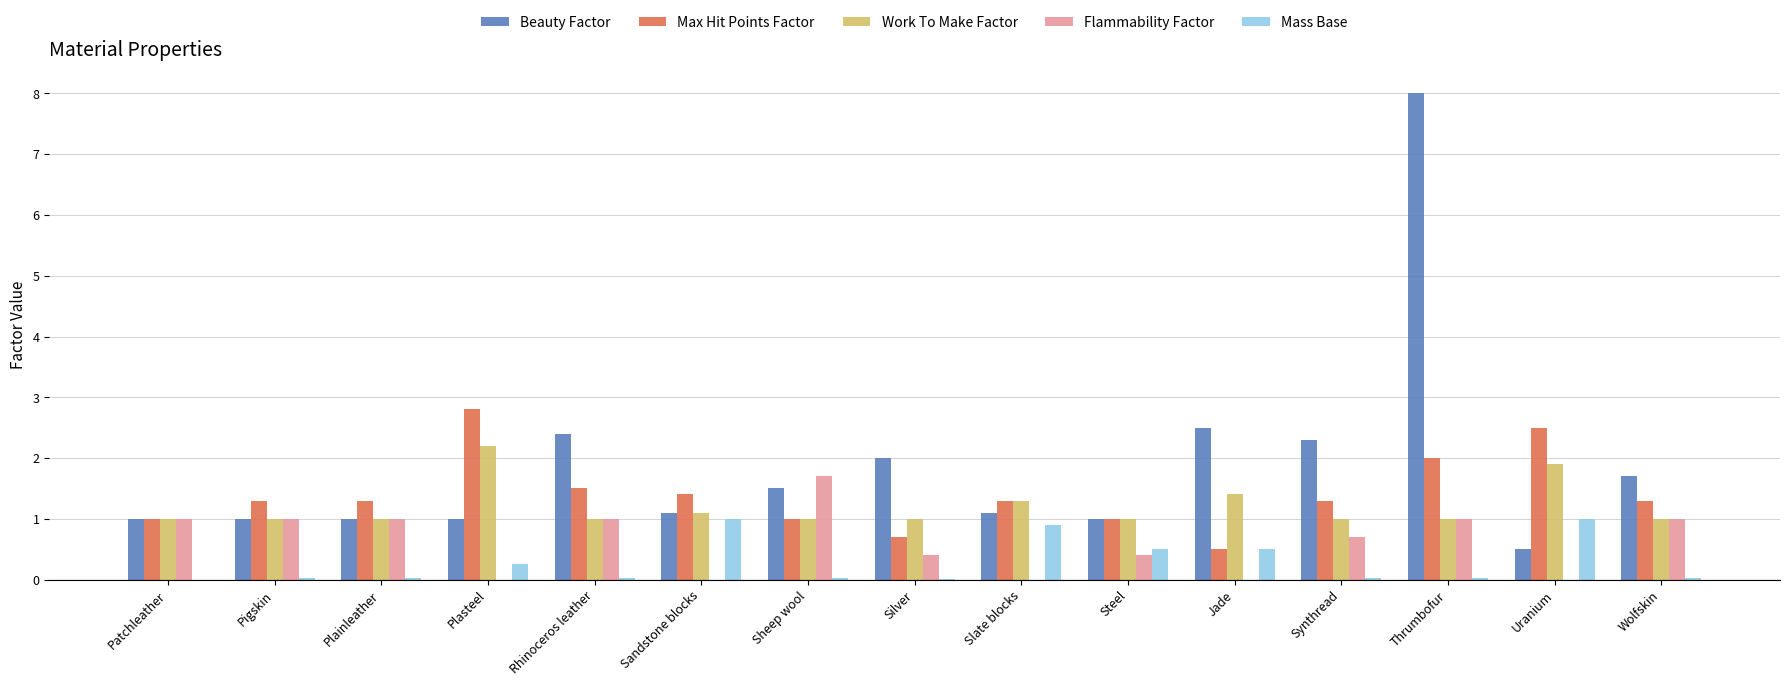

What value does the Max Hit Points Factor series have at Steel?

1.0